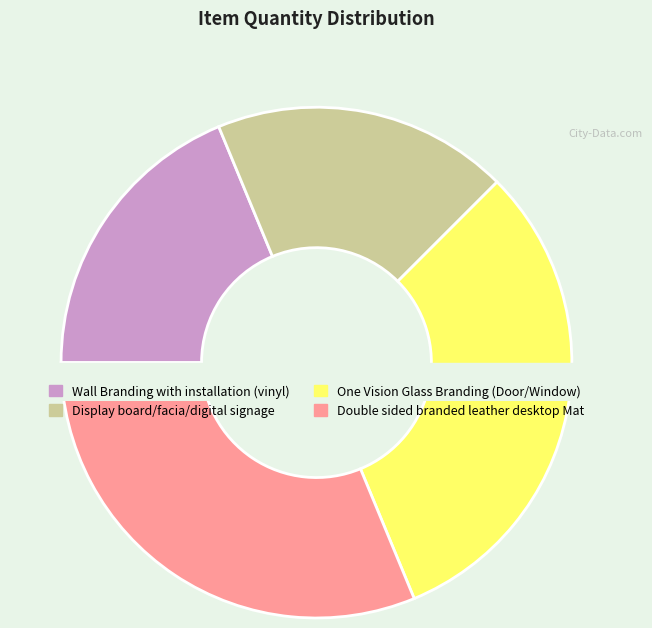

To the nearest percent, what is the difference between the largest and smallest slice percentages?

12%